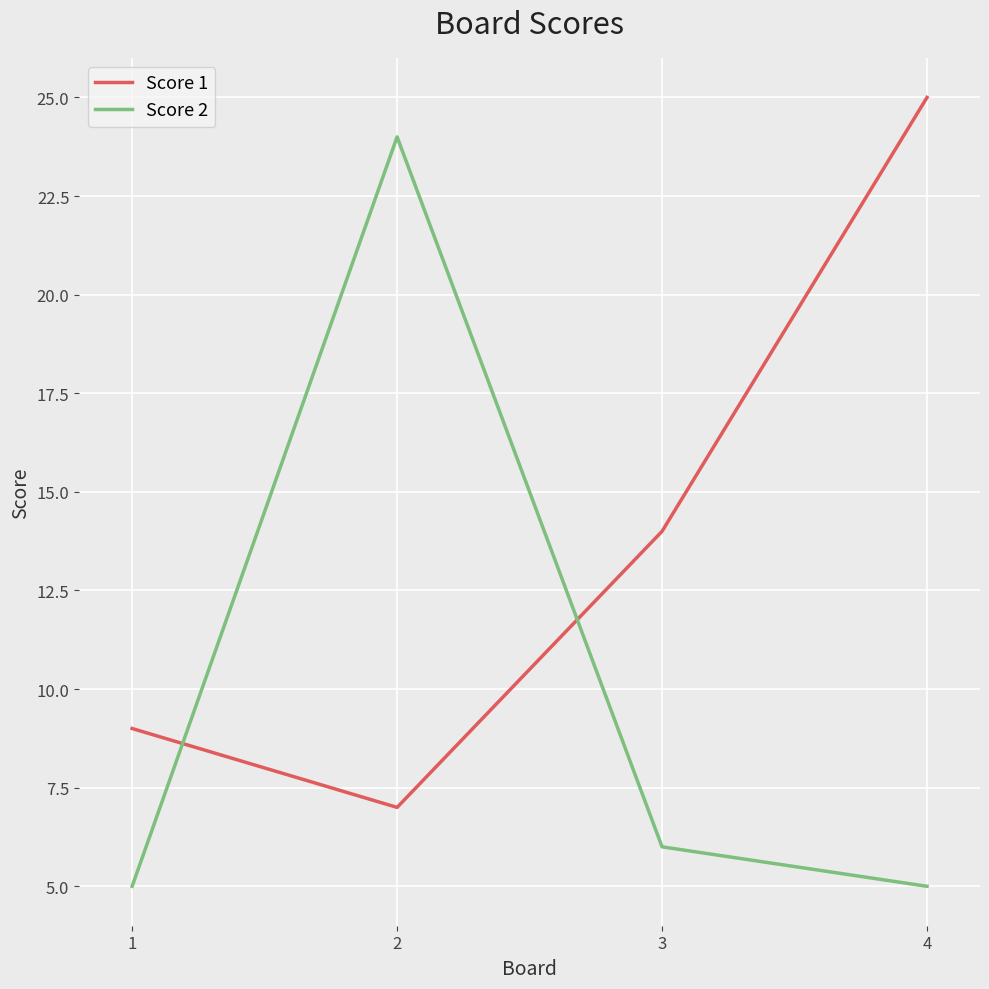

What are all the series names shown in the legend?

Score 1, Score 2